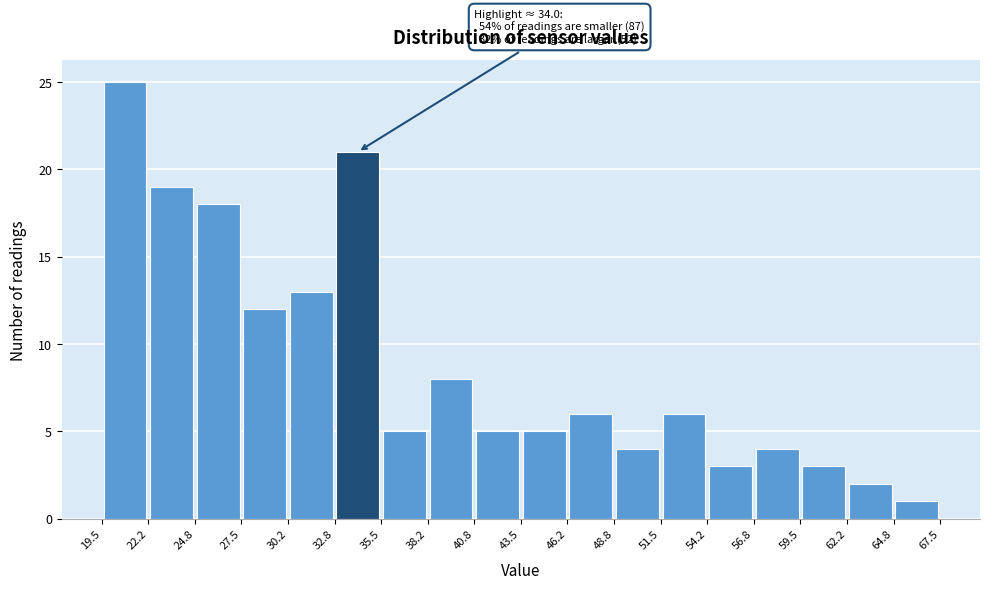

Over which range of the x-axis is the bar tallest?

19.5 to 22.2